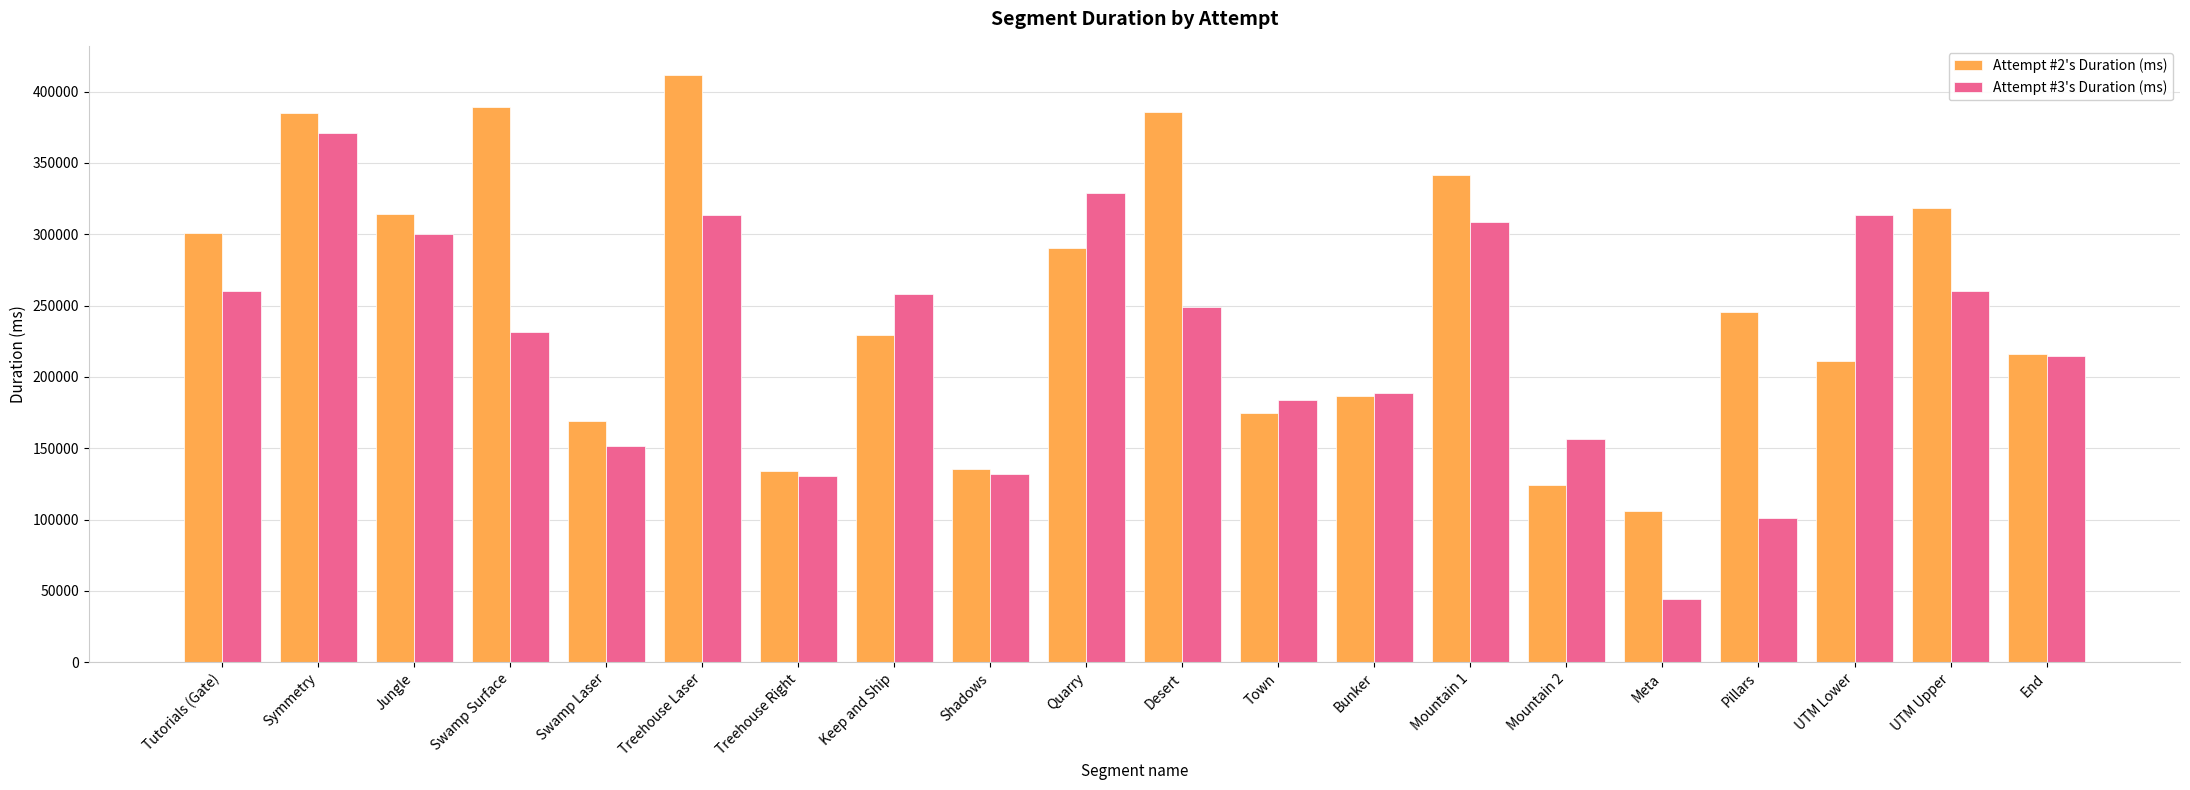

True or false: Attempt #2's Duration (ms) has a value of 97508 at UTM Lower.

False